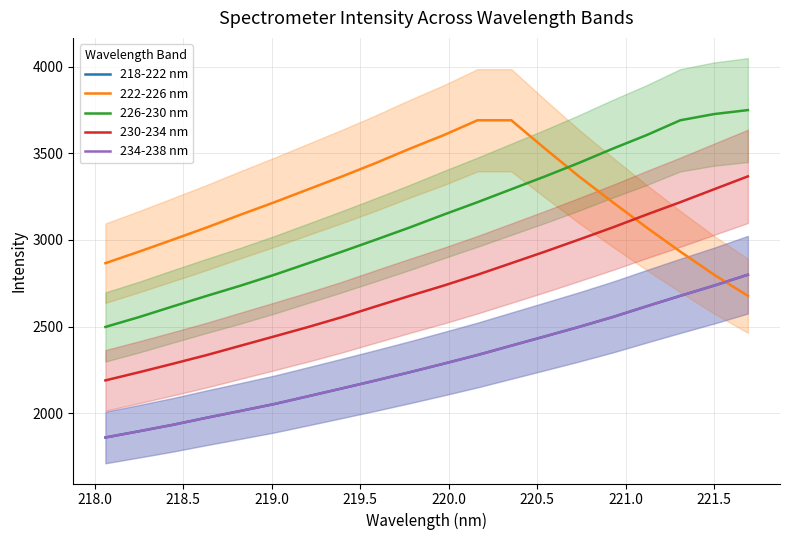

How many data points in 218-222 nm are less than 2285?

10